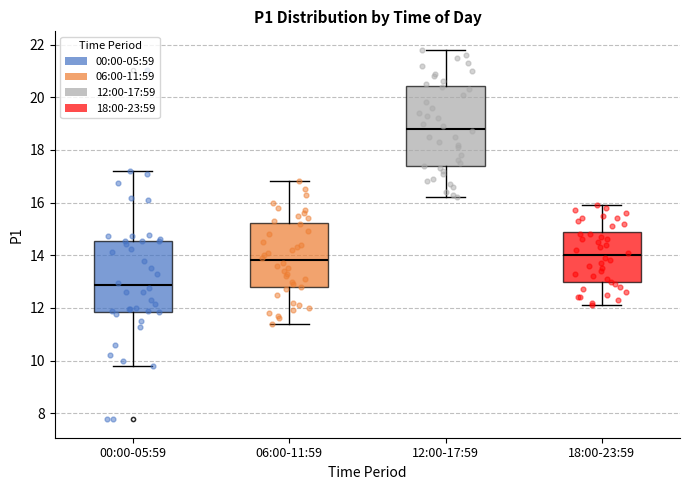

Reading left to right, read every box against the y-axis: the position of its median line, the range the box covers, and the ends of its whiskers. The values are not printed on the chart, so give them approximately, as read against the axis.

00:00-05:59: median 12.8, box 11.8 to 14.6, whiskers 9.8 to 17.2
06:00-11:59: median 13.8, box 12.8 to 15.2, whiskers 11.4 to 16.8
12:00-17:59: median 18.8, box 17.4 to 20.4, whiskers 16.2 to 21.8
18:00-23:59: median 14.0, box 13.0 to 14.8, whiskers 12.2 to 16.0